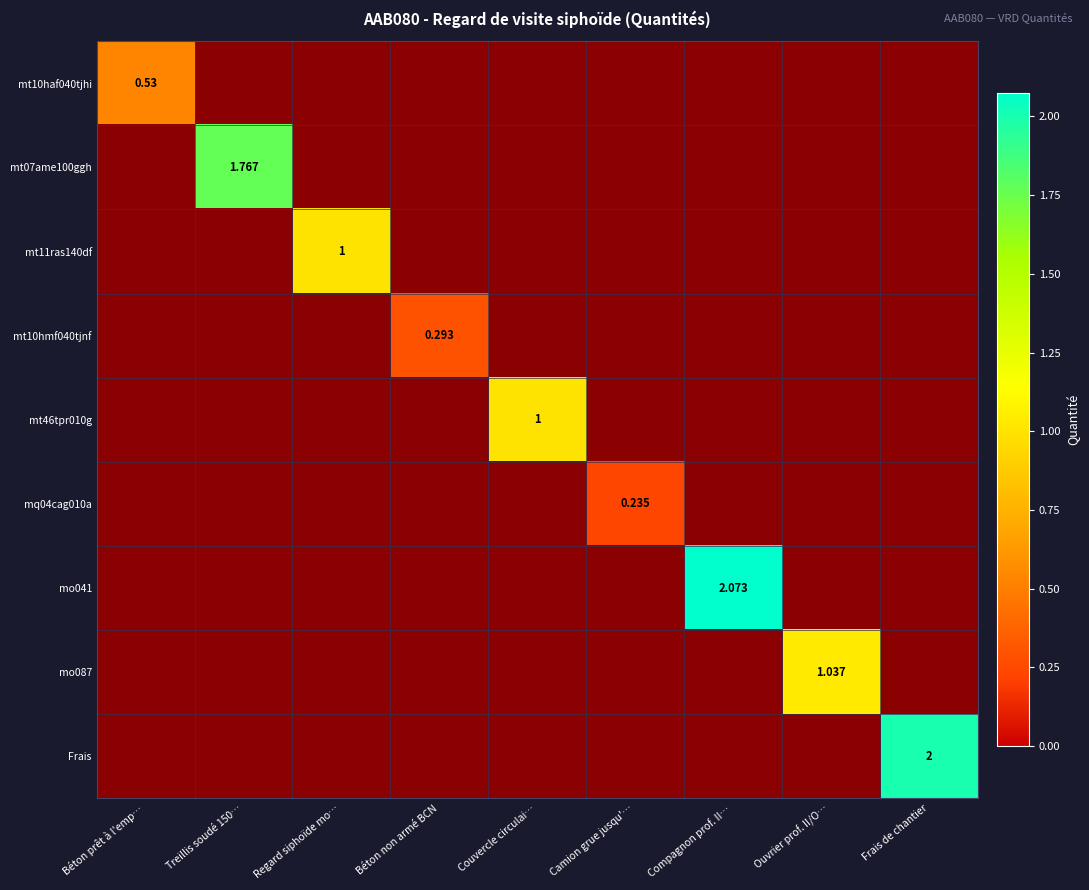

Which has a higher value, Béton prêt à l'emp… or Camion grue jusqu'…?

Béton prêt à l'emp…